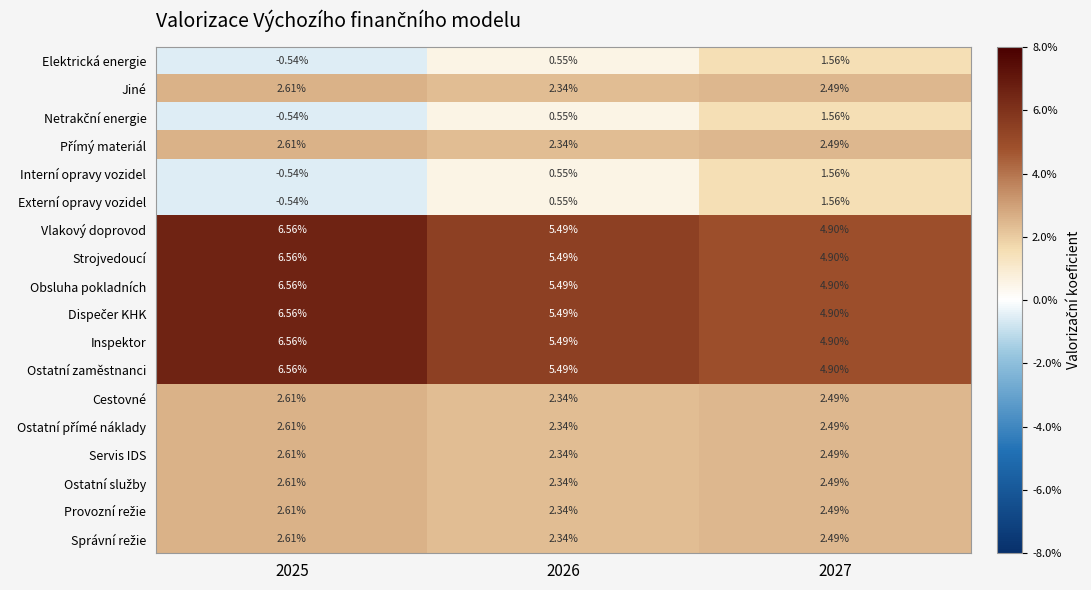

How many series are shown in this chart?

18